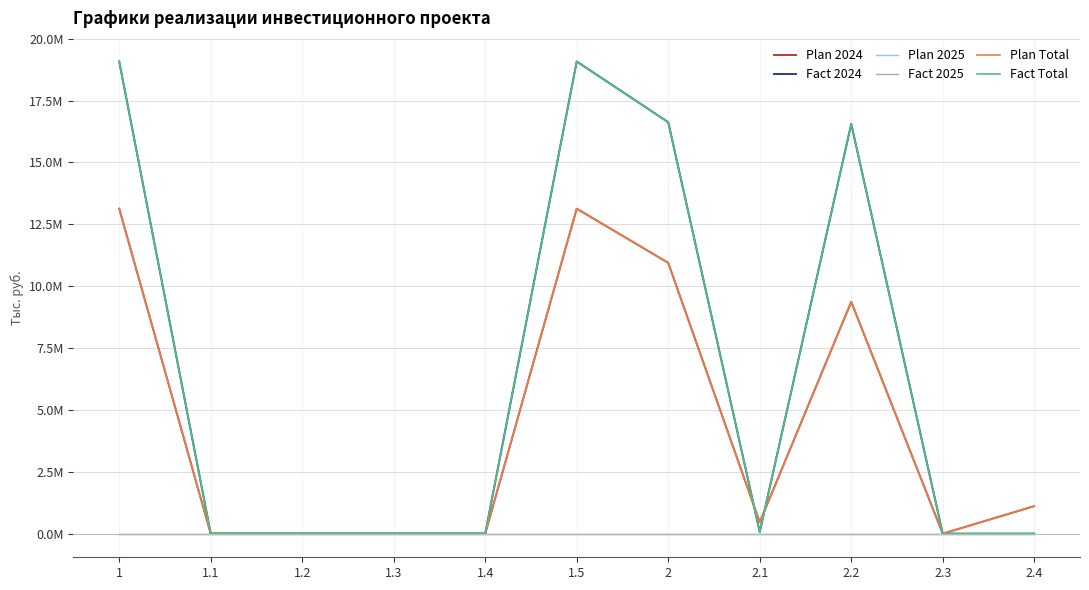

True or false: Fact Total has more than 1 interior local peaks.

True